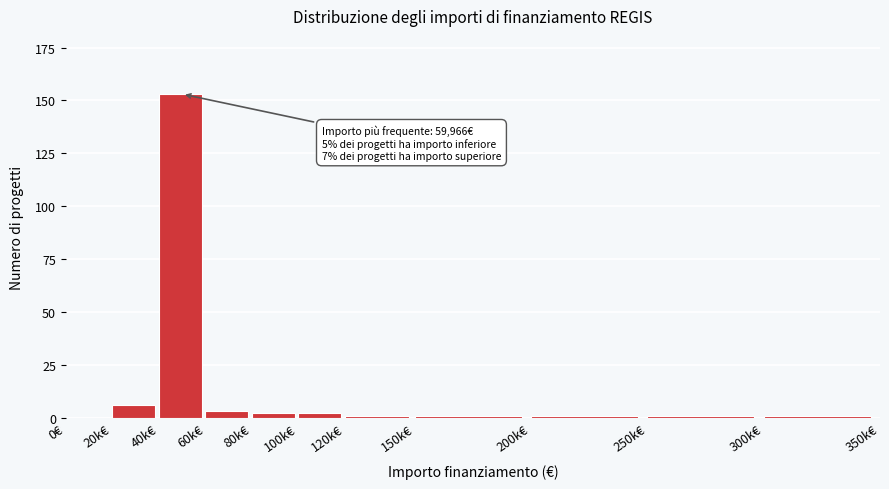

Reading left to right, what are all the values shown in this chart?

0€=0	20k€=6	40k€=153	60k€=3	80k€=2	100k€=2	120k€=1	150k€=1	200k€=1	250k€=1	300k€=1